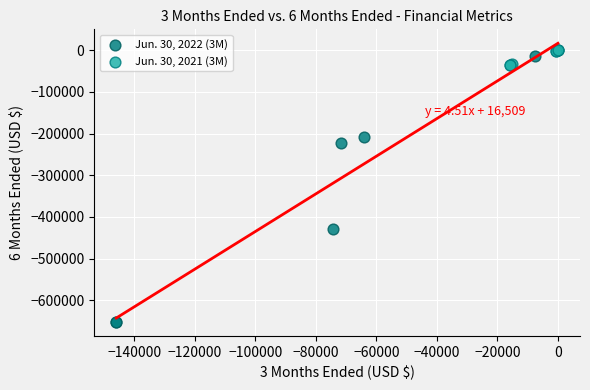

What are all the series names shown in the legend?

Jun. 30, 2022 (3M), Jun. 30, 2021 (3M)